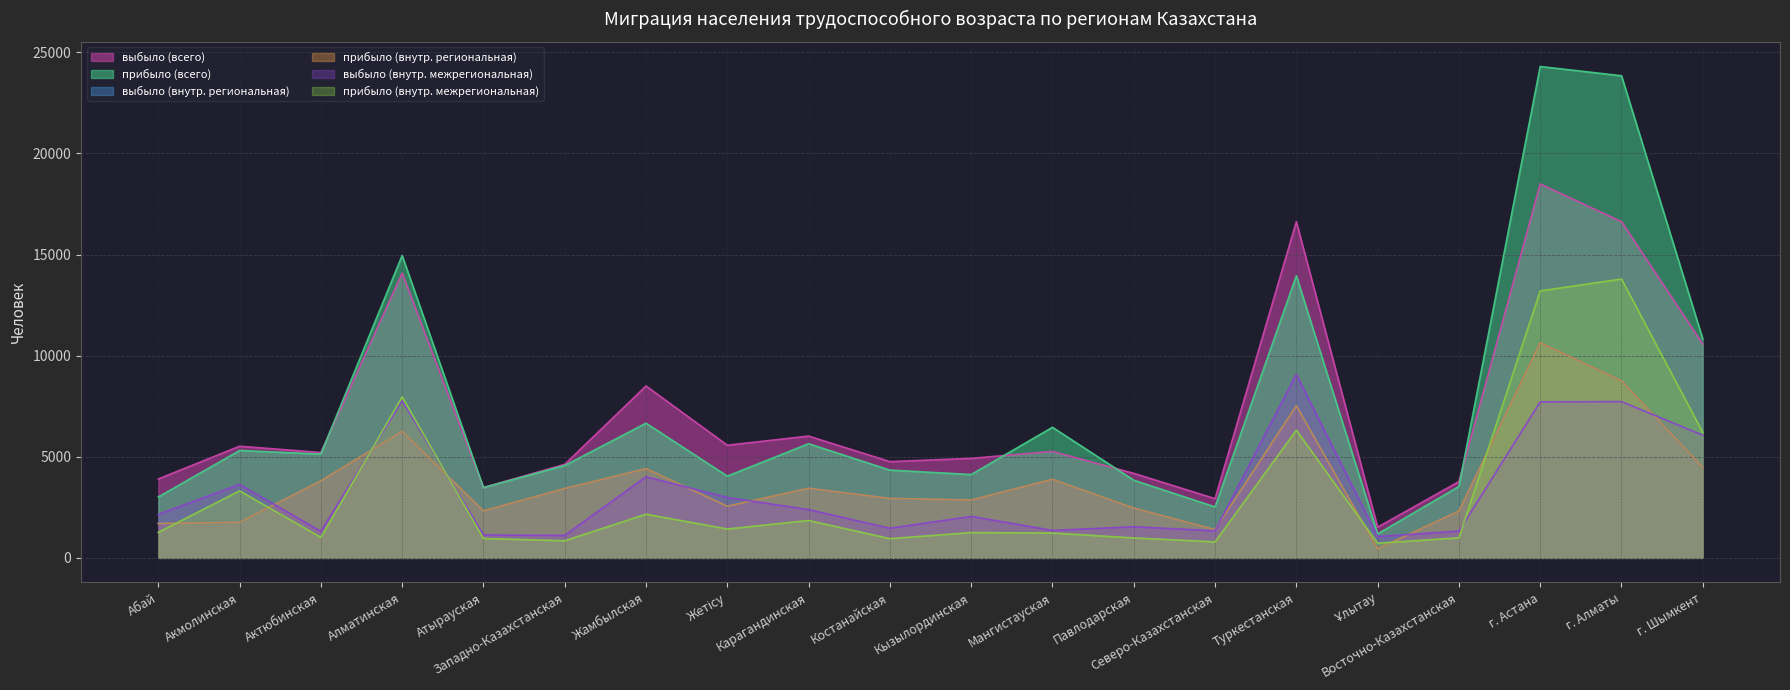

Which series has the largest range (max minus min)?

прибыло (всего)